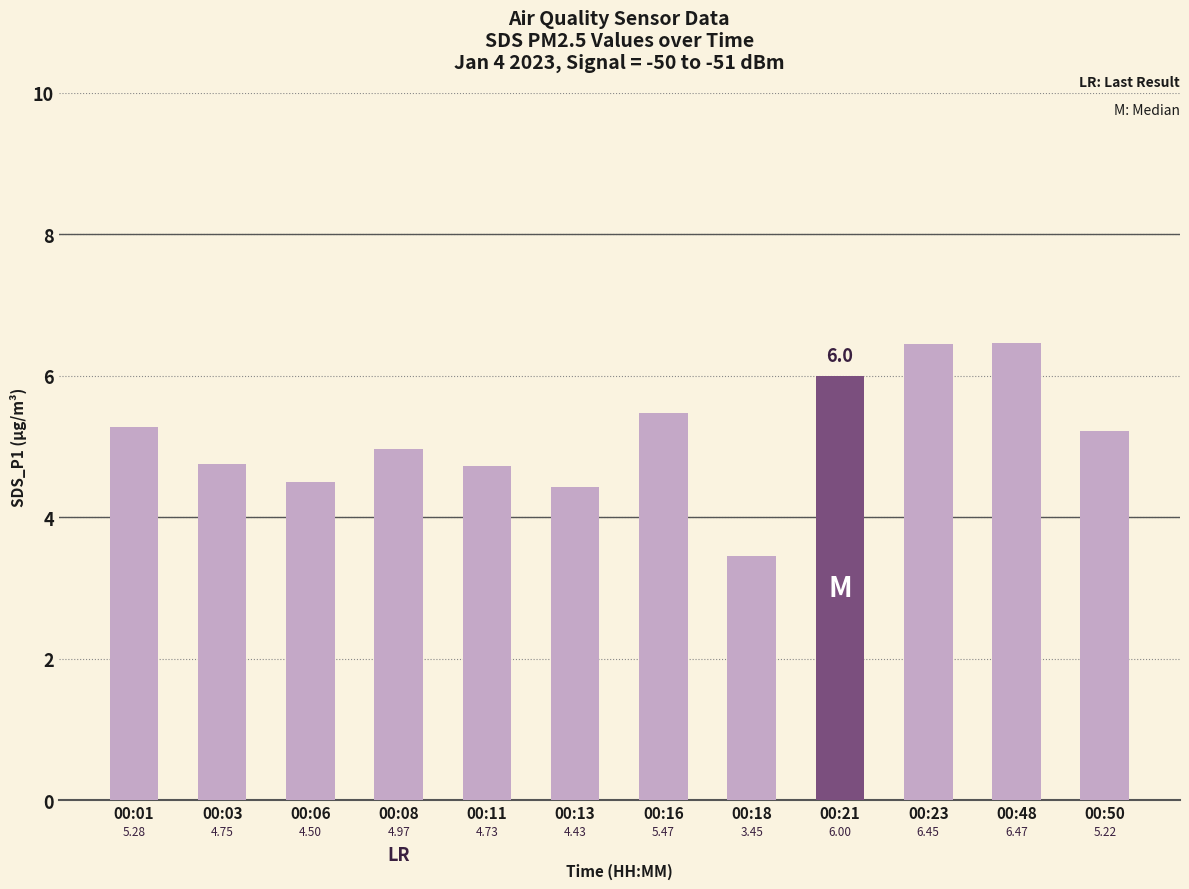

What is the change in value from 00:21 to 00:50?

-0.8